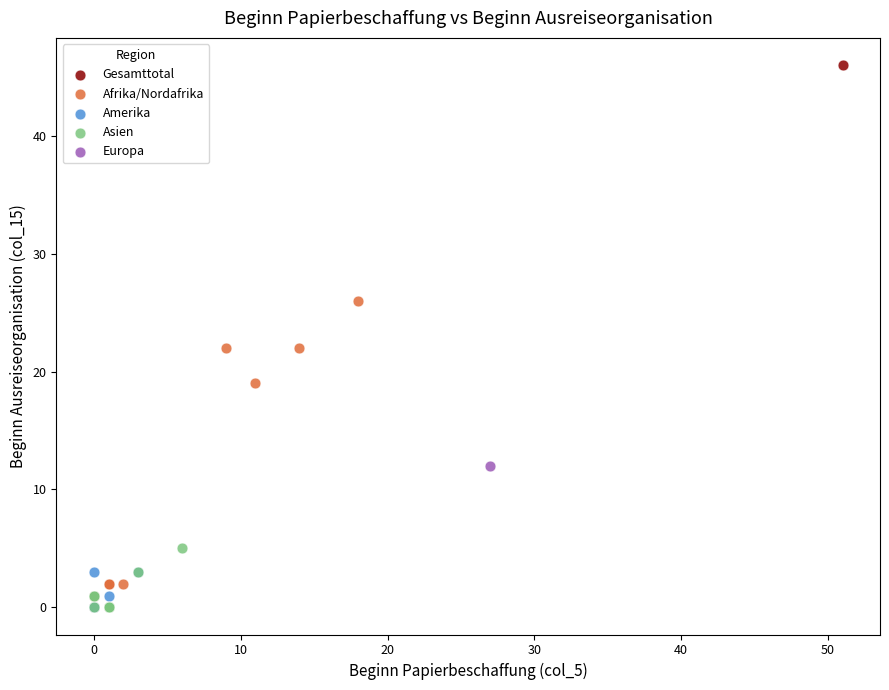

What are all the series names shown in the legend?

Gesamttotal, Afrika/Nordafrika, Amerika, Asien, Europa